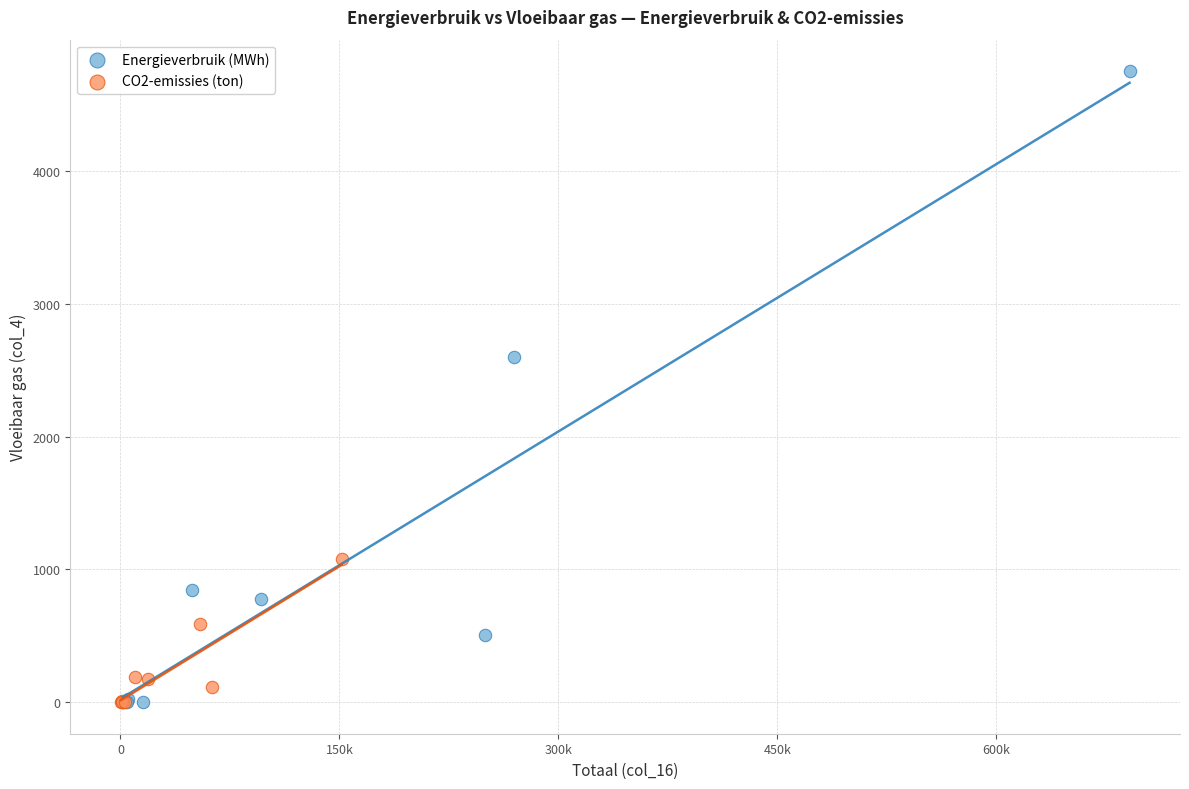

Which series contains the highest Y value?

Energieverbruik (MWh)